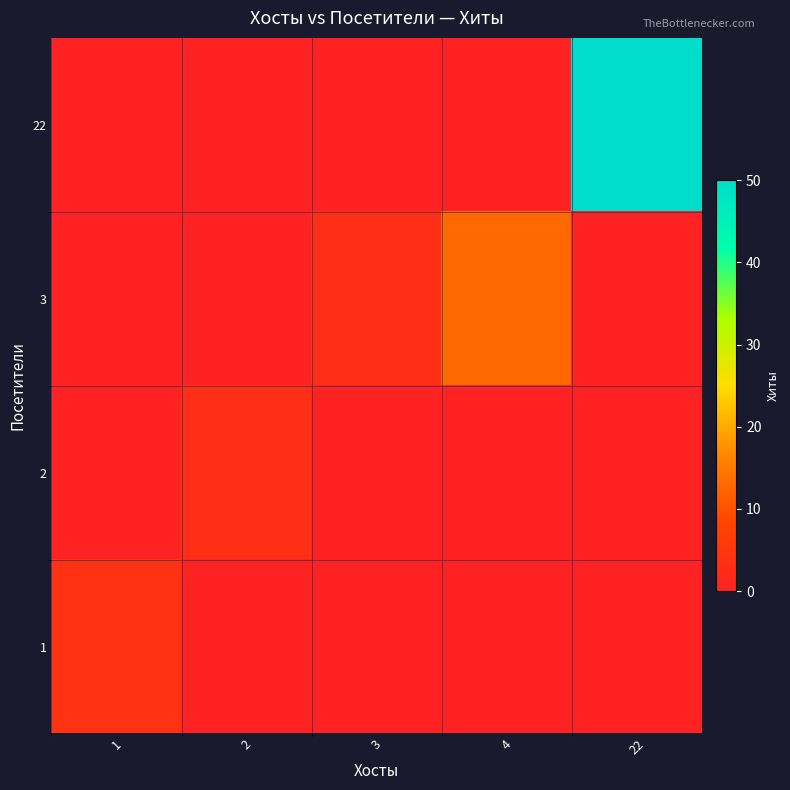

Count the number of categories in the chart.

5